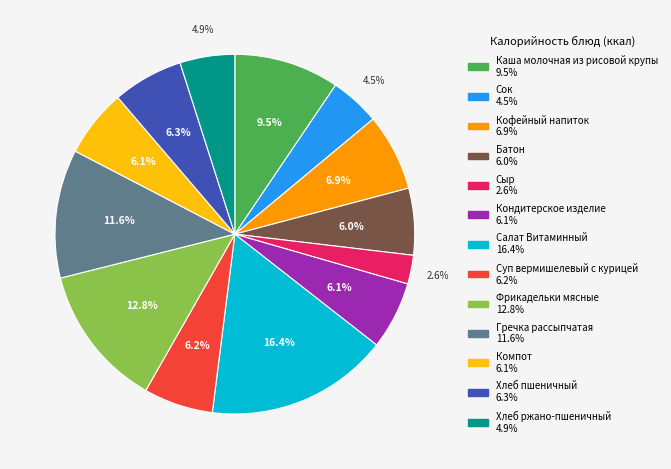

Which slice is the largest?

Салат Витаминный